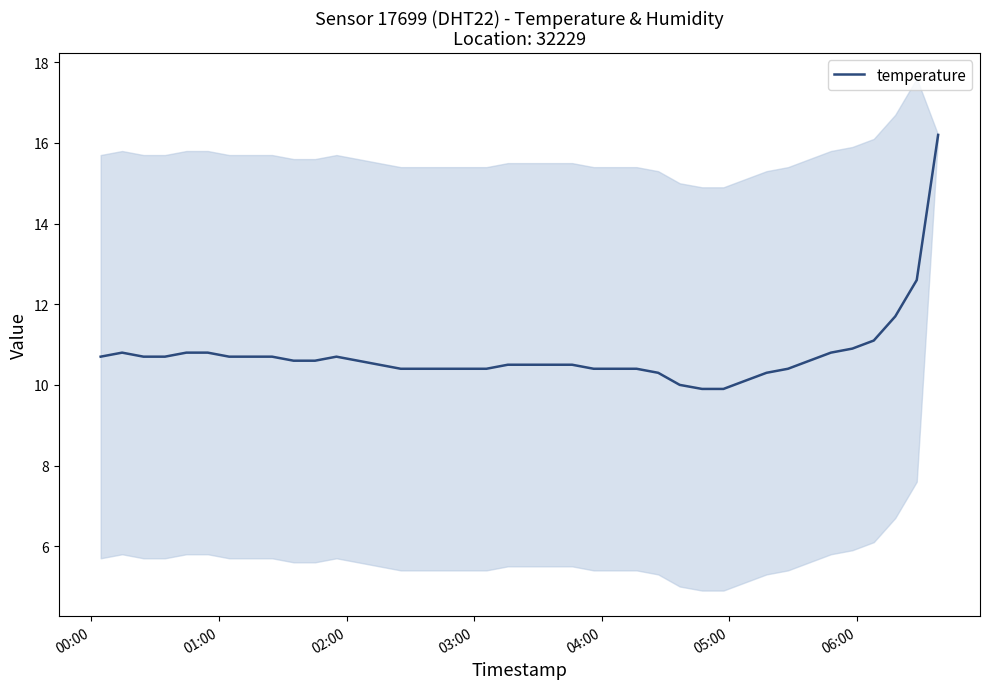

What is the minimum value for temperature?

9.9